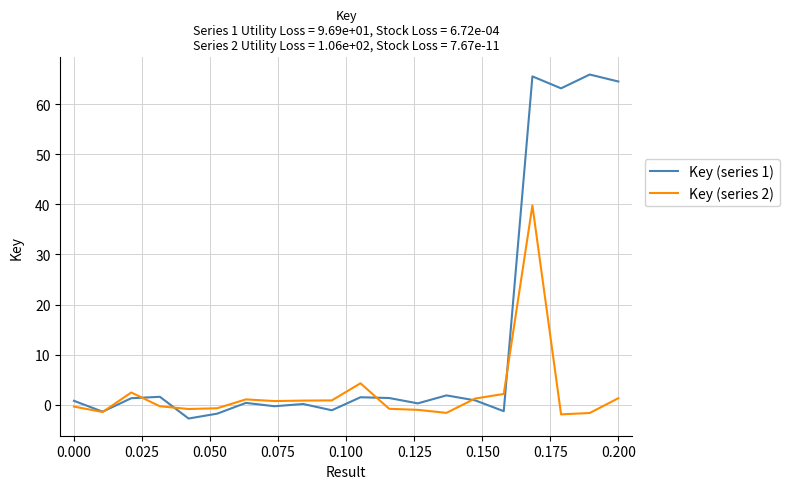

Which series has the largest range (max minus min)?

Key (series 1)